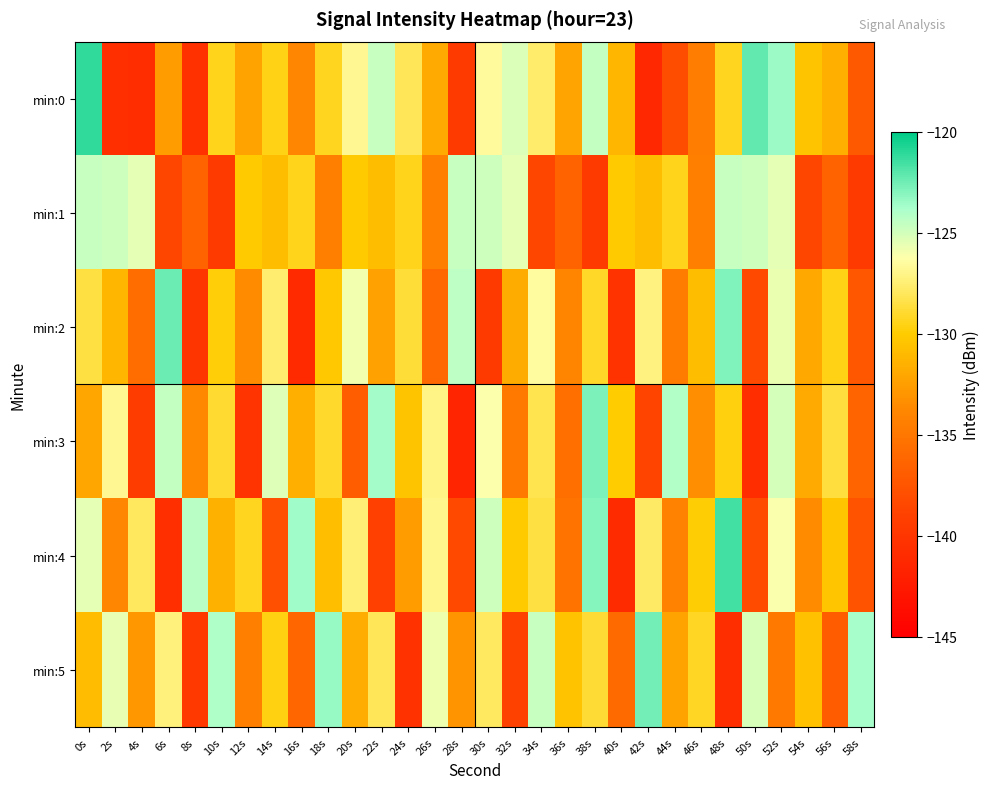

What is the smallest value displayed?

-141.5